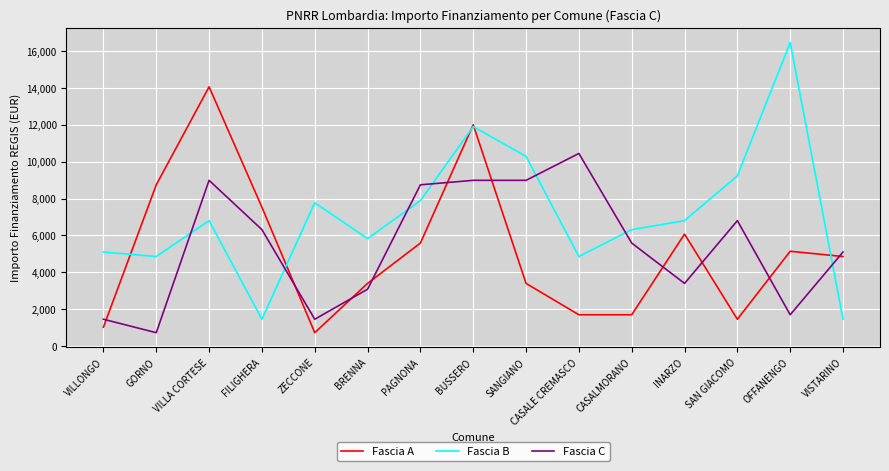

Is this an area chart (filled region under the line)?

No